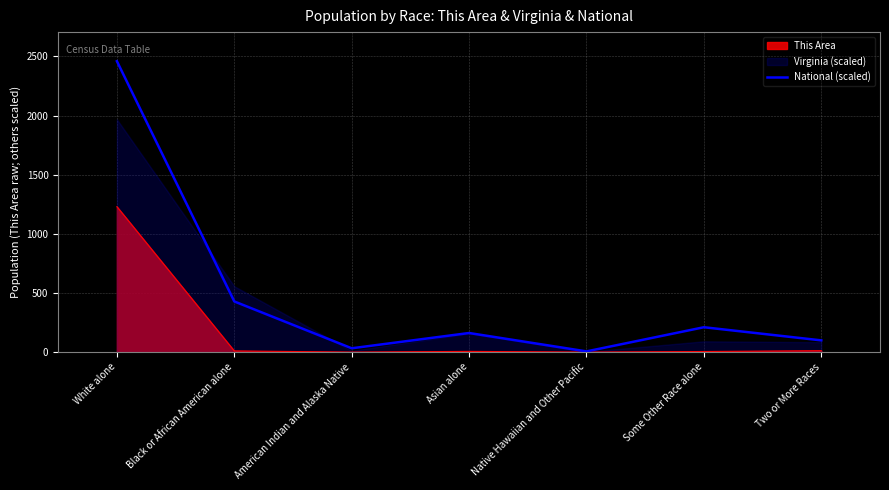

Is it true that the value at Black or African American alone is 165.3?

False